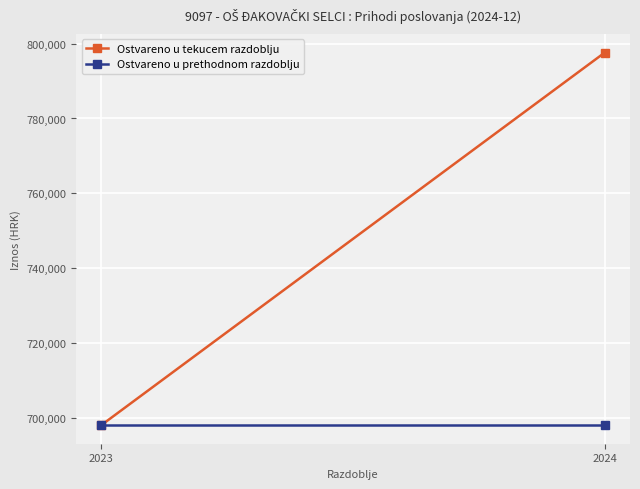

Is this an area chart (filled region under the line)?

No